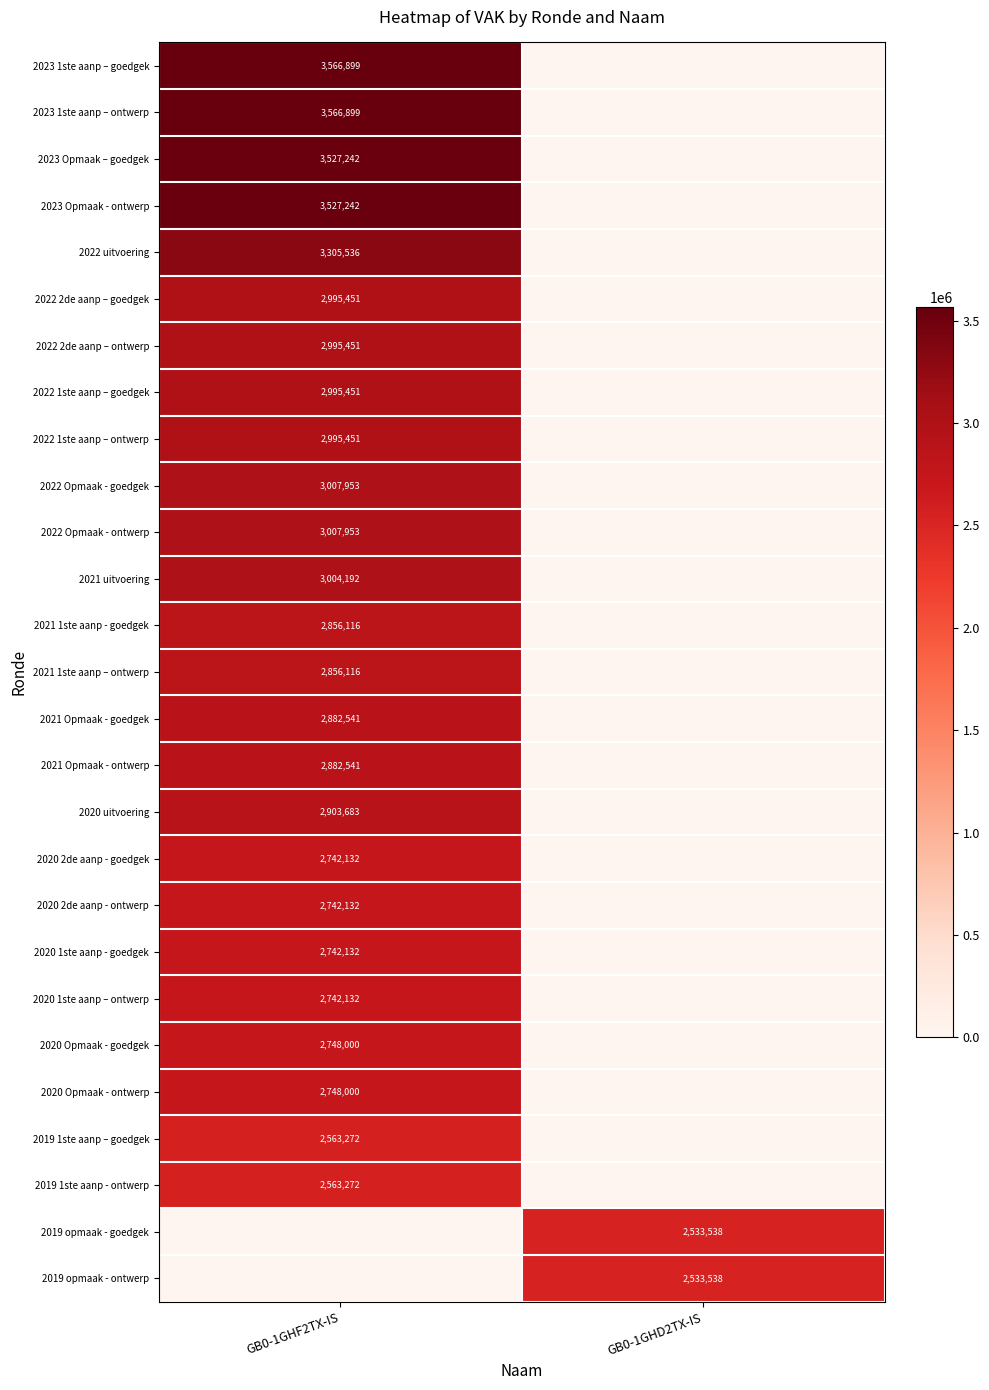

What is the spread (max minus min) of values at GB0-1GHD2TX-IS?

2533538